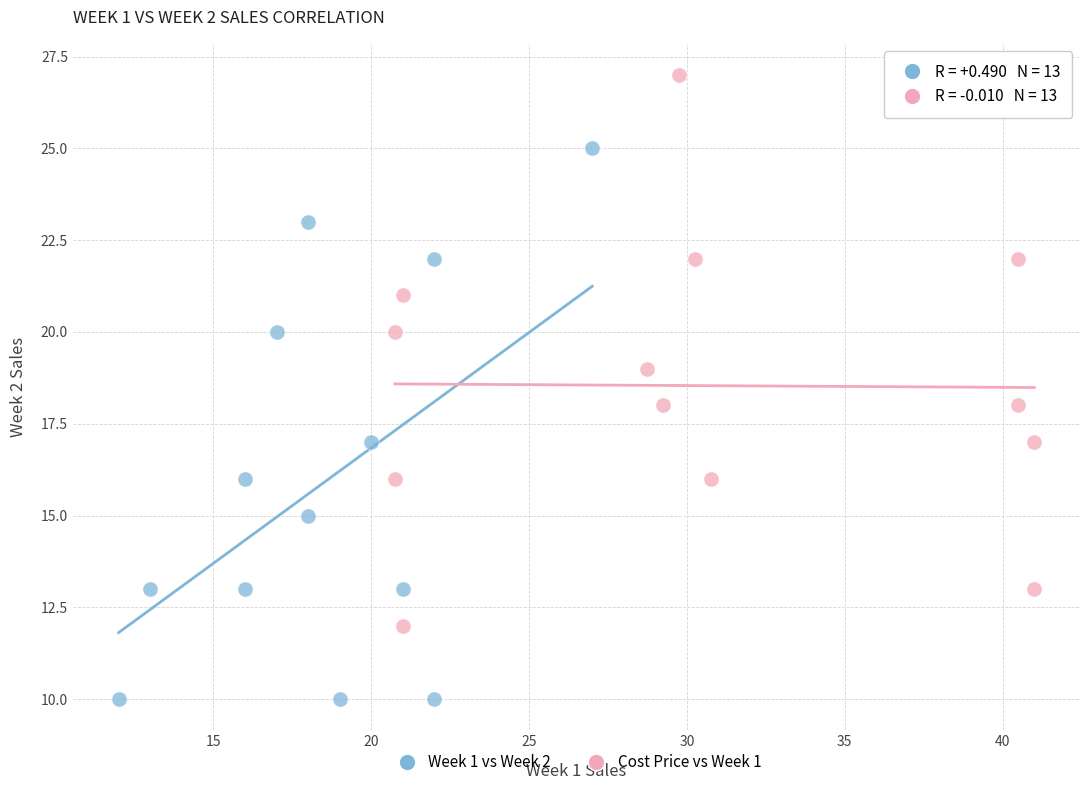

What are all the series names shown in the legend?

Week 1 vs Week 2, Cost Price vs Week 1